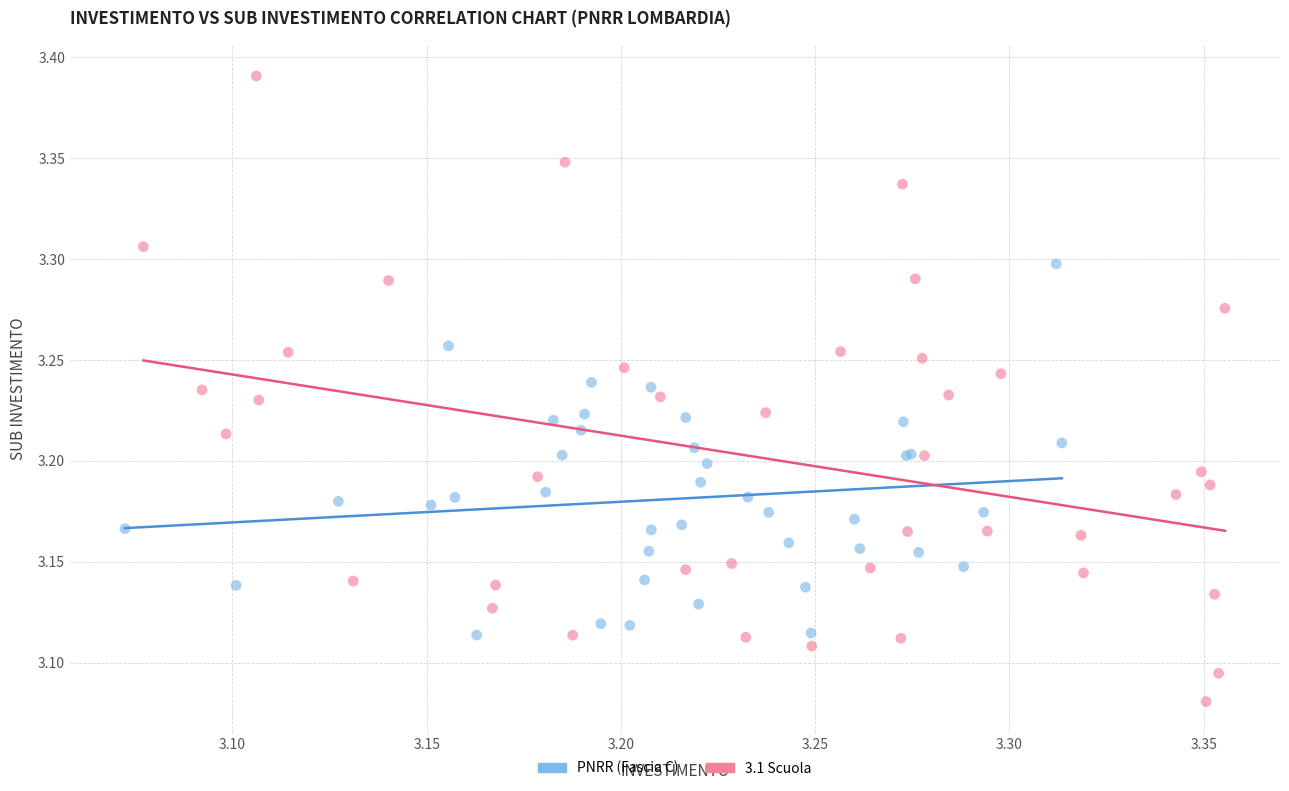

Which series contains the lowest Y value?

3.1 Scuola